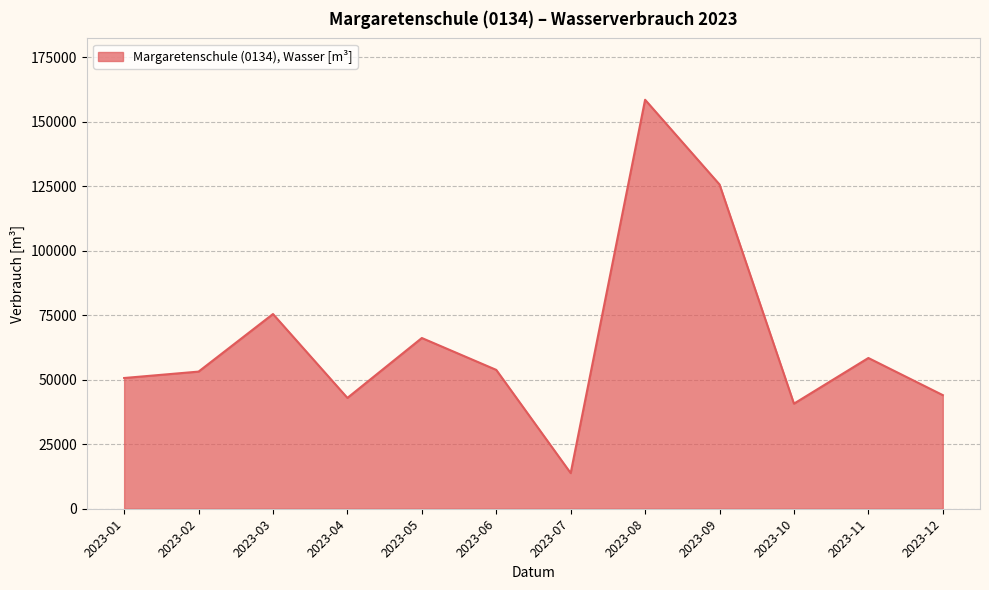

Where is the first local maximum?

2023-03